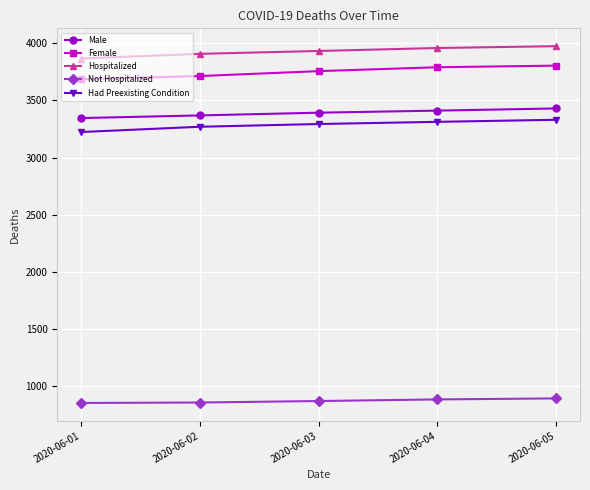

What is the difference between the maximum and minimum values in the Not Hospitalized series?

40